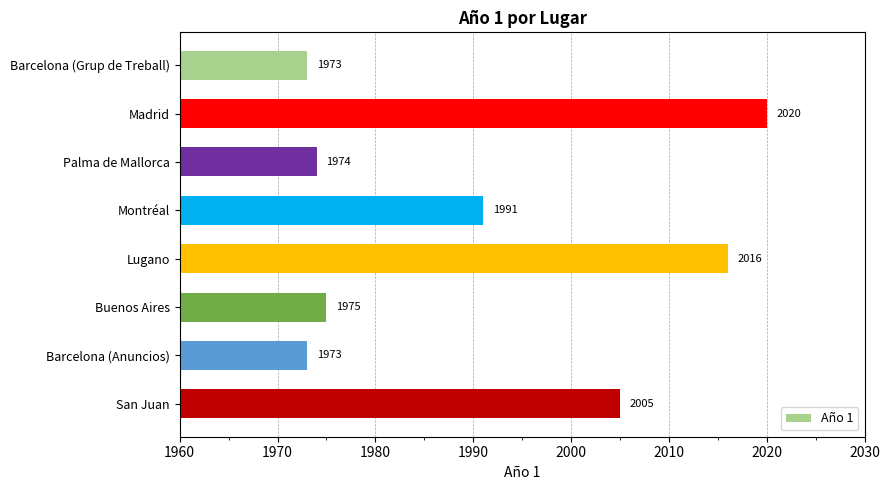

Where is the data nearest to the value 1996?

Montréal